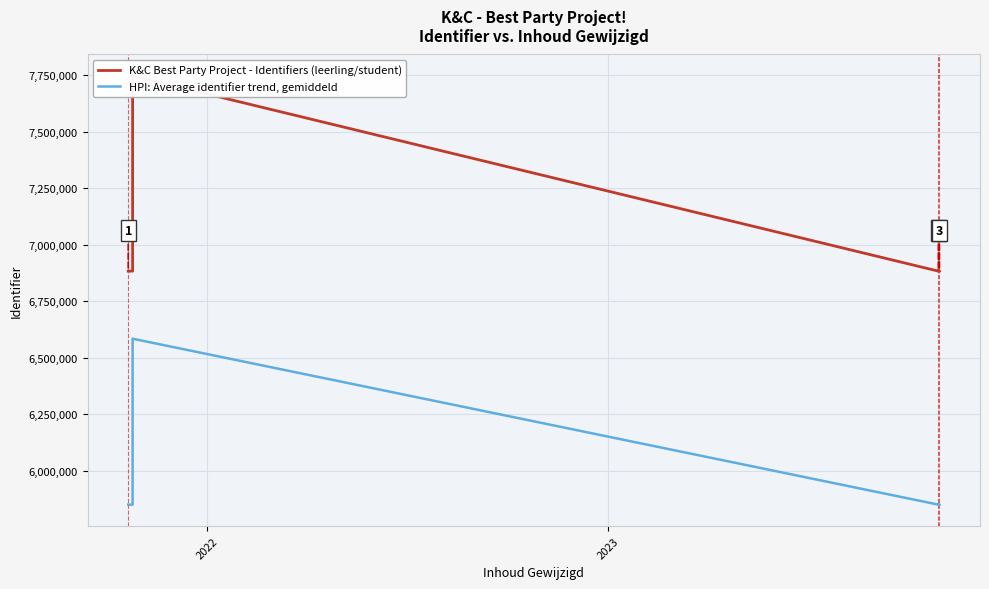

What is the value of the K&C Best Party Project - Identifiers (leerling/student) point at the 9th from the left?

6883243.0